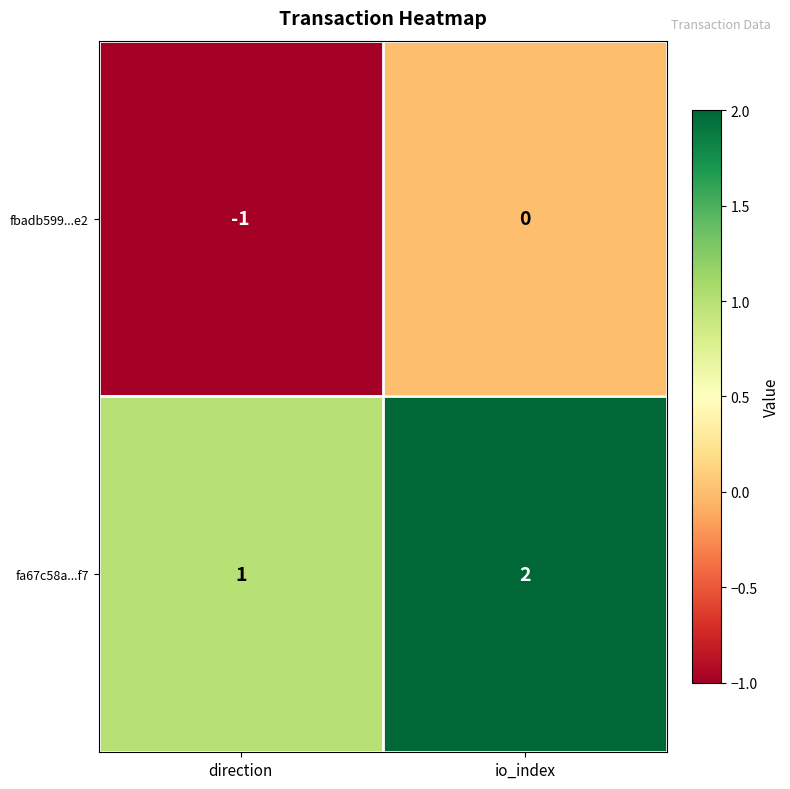

Which category has the highest value in the fa67c58a...f7 series?

io_index